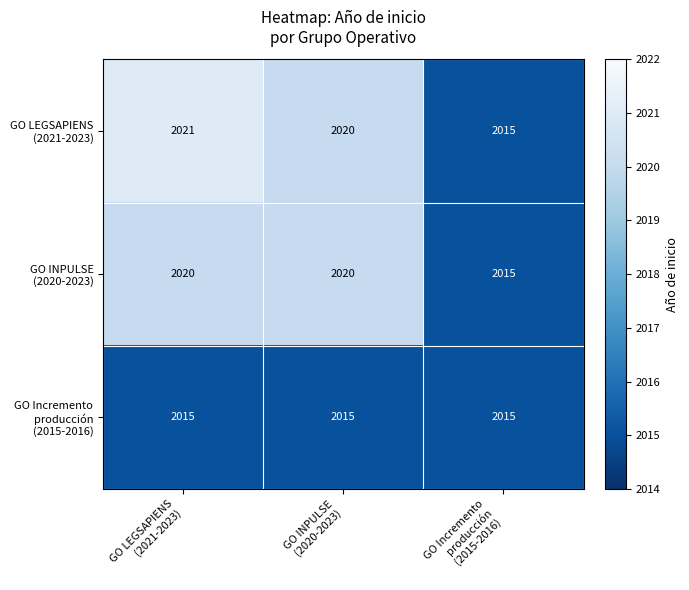

What is the spread (max minus min) of values at GO INPULSE
(2020-2023)?

5